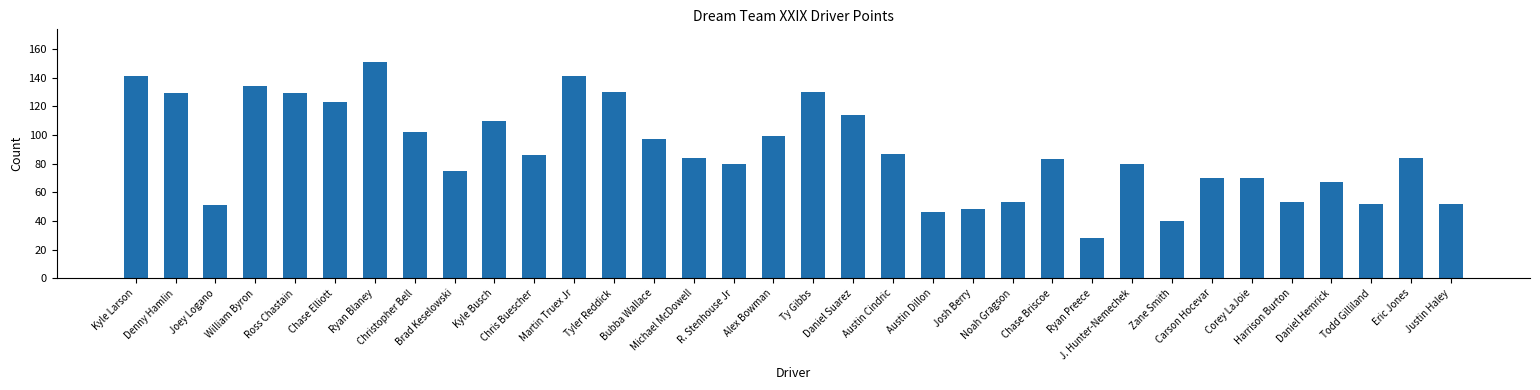

What is the change in value from Ty Gibbs to J. Hunter-Nemechek?

-50